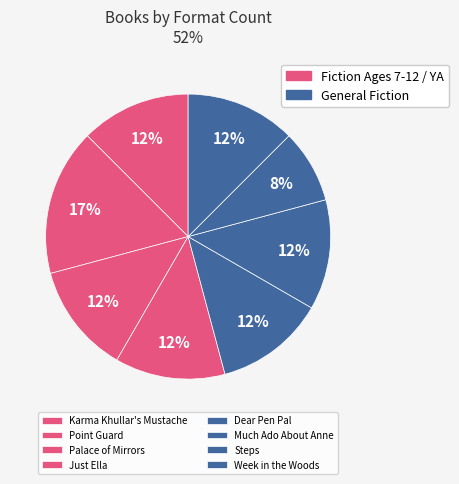

Approximately how many times larger is the value at Steps compared to Just Ella?

0.7